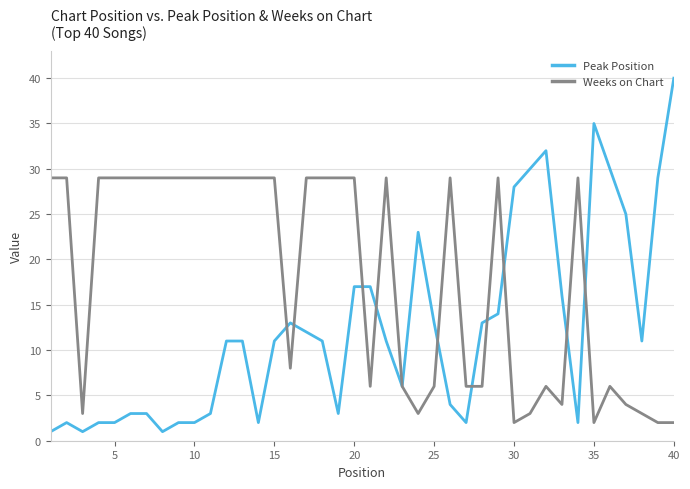

What is the minimum value shown in the chart?

1